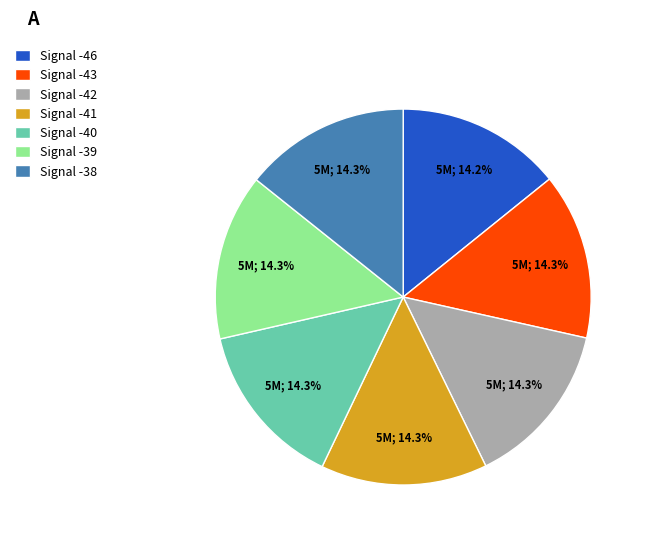

Is there any slice that represents more than half of the pie?

No